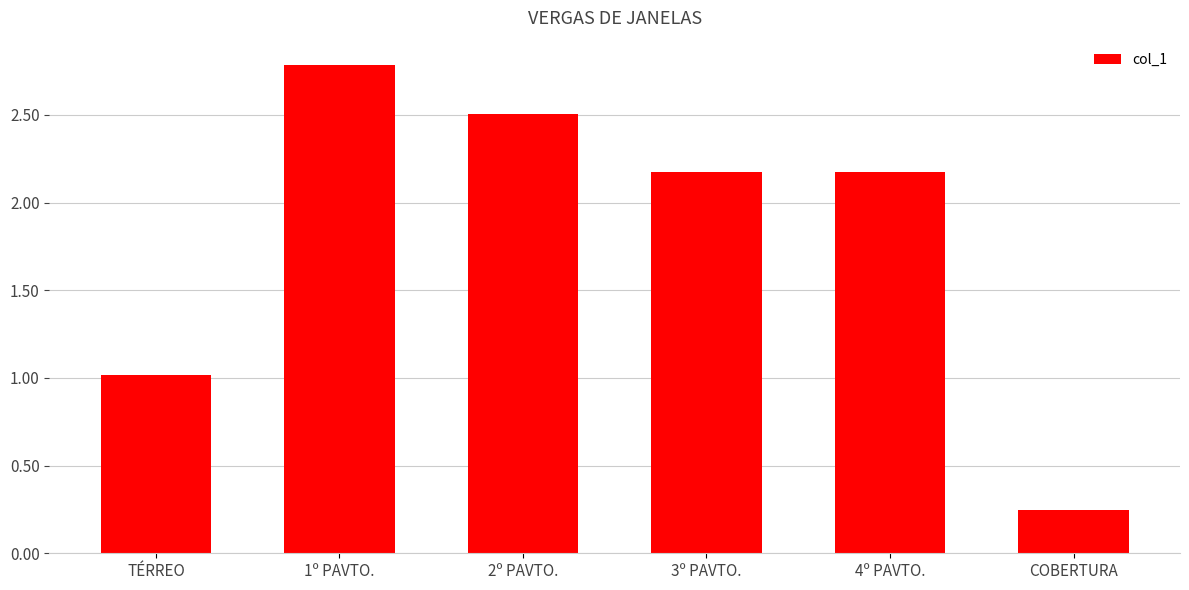

At which category does the chart reach its peak across all series?

1º PAVTO.